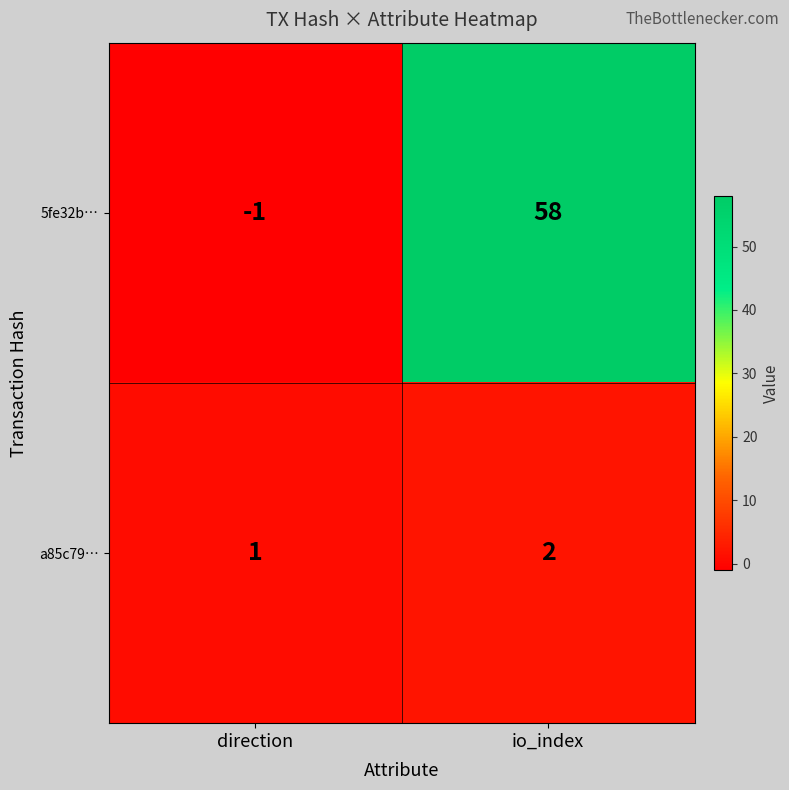

How many series are shown in this chart?

2